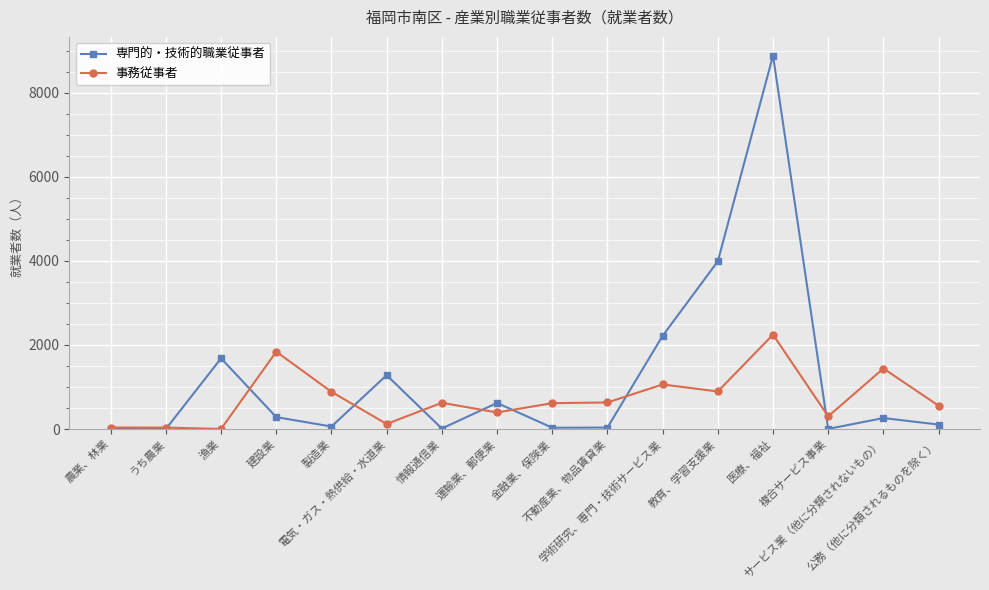

What is the difference between the second highest and minimum values in the 事務従事者 series?

1837